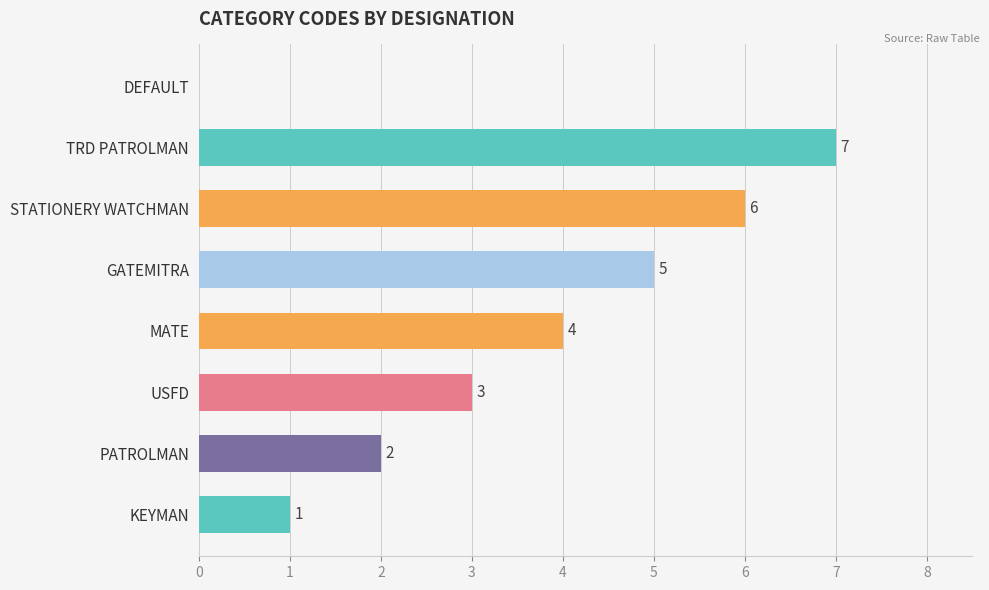

Does the chart contain stacked bars?

No